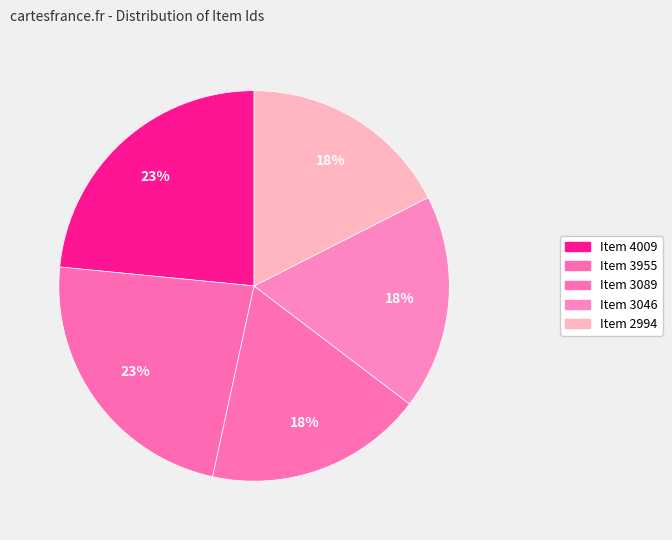

What percentage is the Item 4009 slice, to the nearest percent?

23%